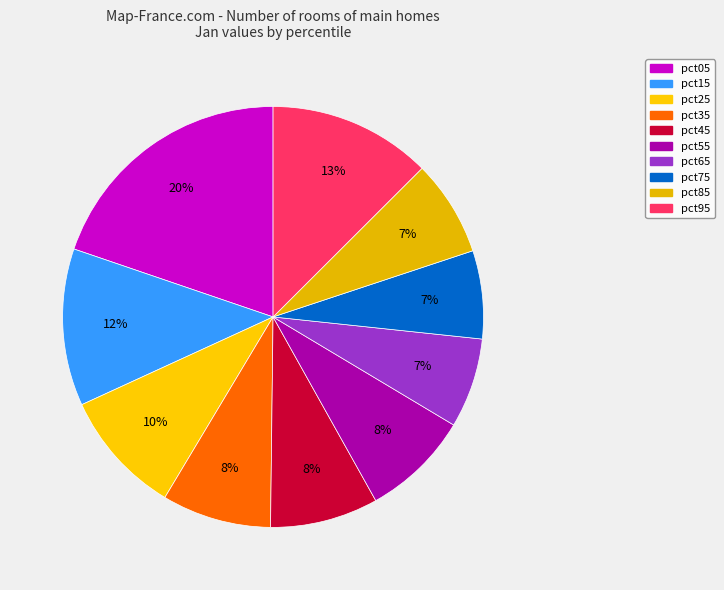

What is the change in value from pct25 to pct65?

-0.1